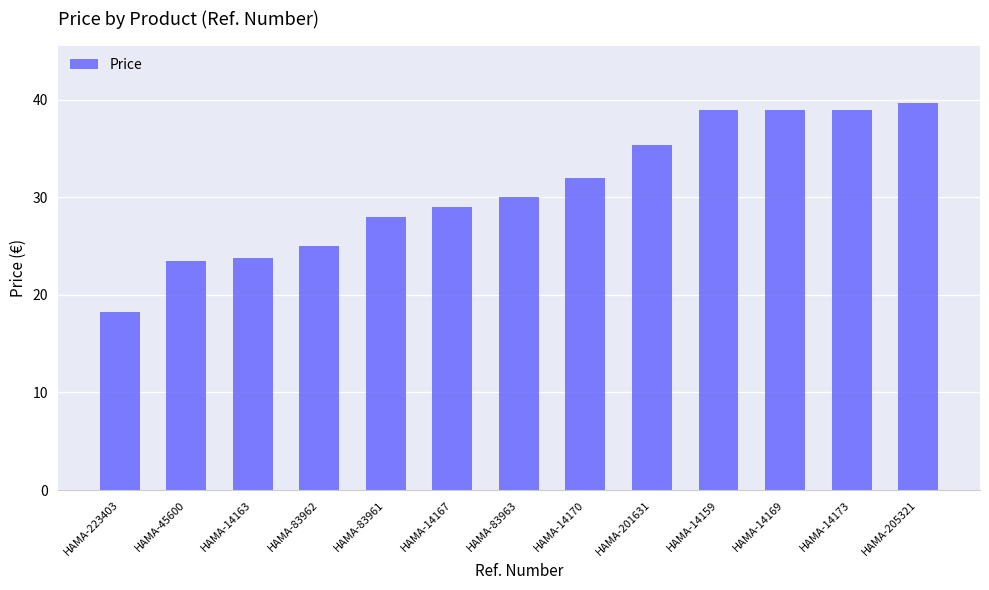

How many distinct data groups are displayed?

1